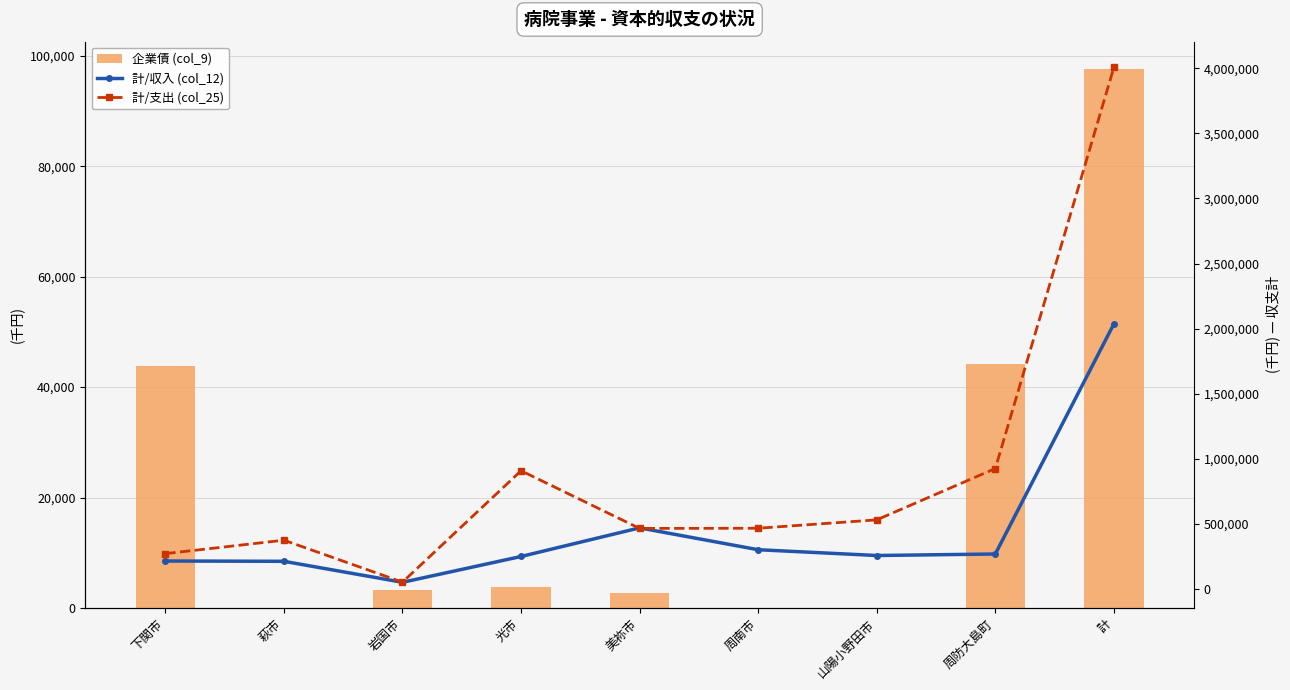

Between 岩国市 and 計, which series saw the biggest shift?

計/支出 (col_25)